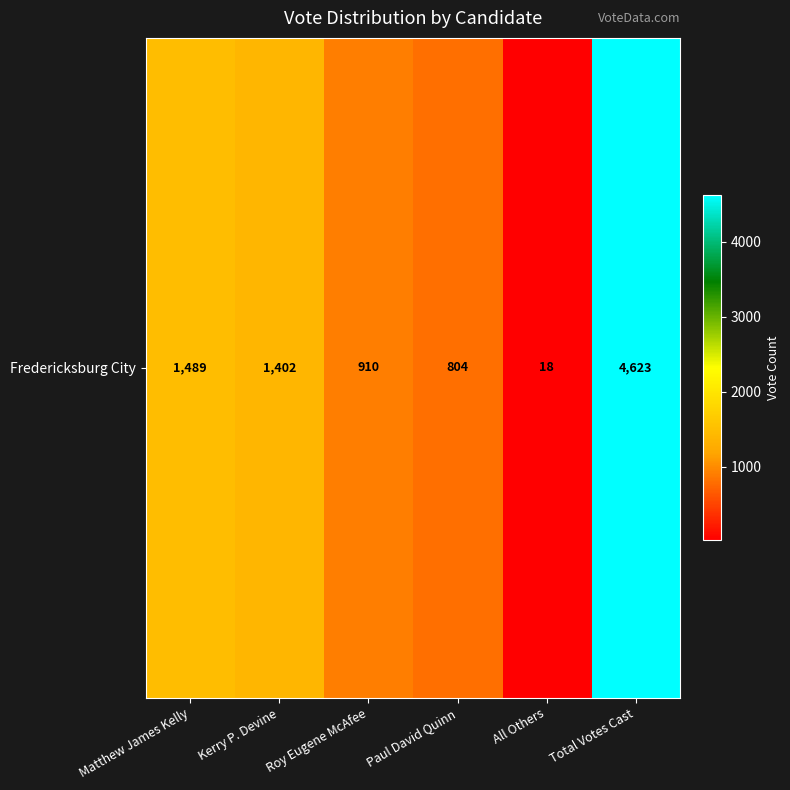

Which category has the highest value across all series?

Total Votes Cast